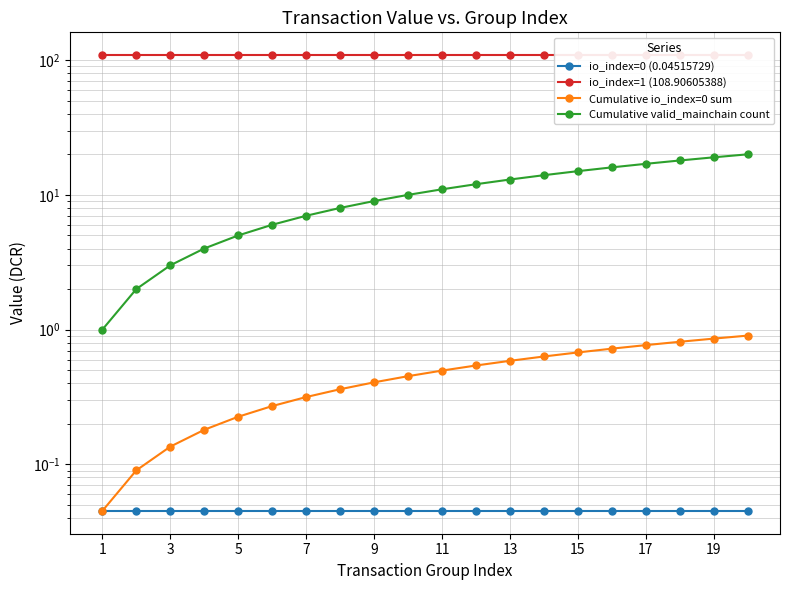

At 3, list the series in order from largest to smallest.

io_index=1 (108.90605388), Cumulative valid_mainchain count, Cumulative io_index=0 sum, io_index=0 (0.04515729)